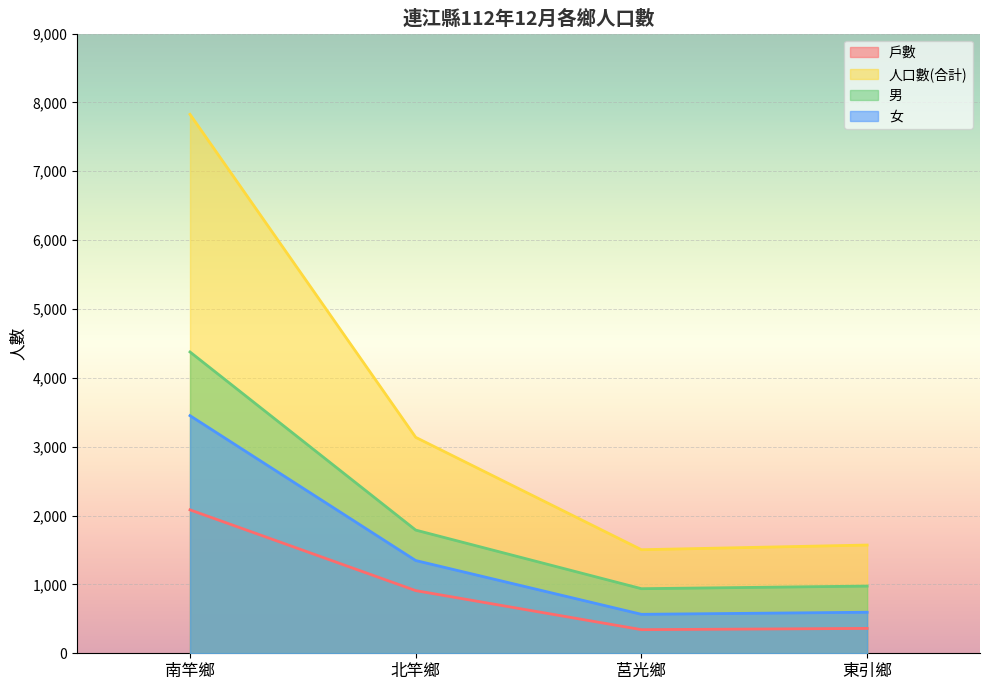

How many values in the 戶數 series are below 910?

2